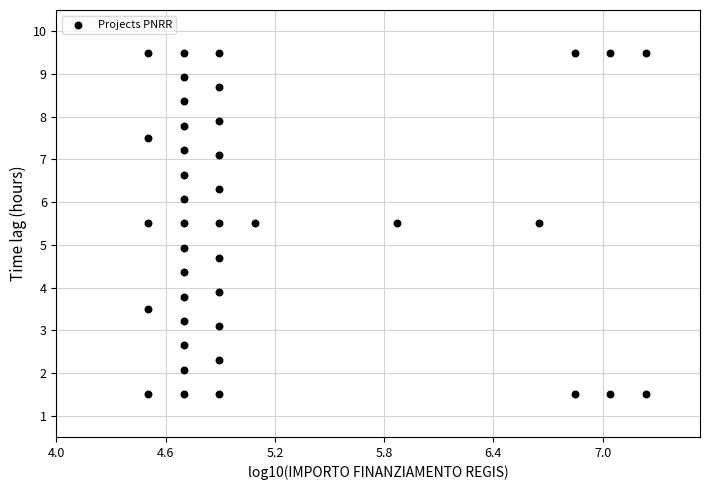

What is the range of Y values (max minus min)?

8.0